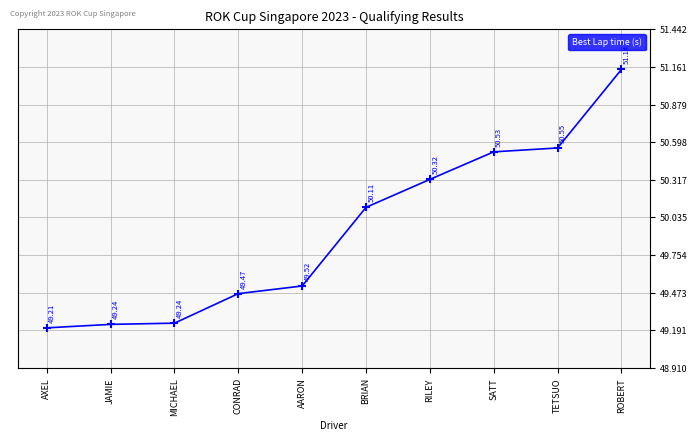

Is it true that the value at SATT is 68.6?

False